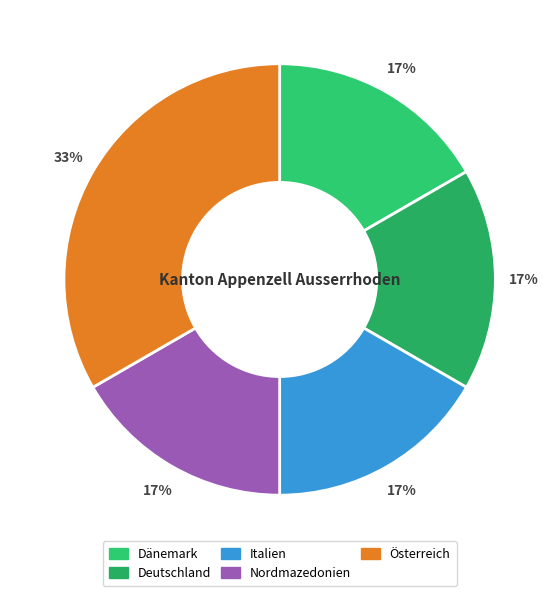

How many segments does this pie chart have?

5